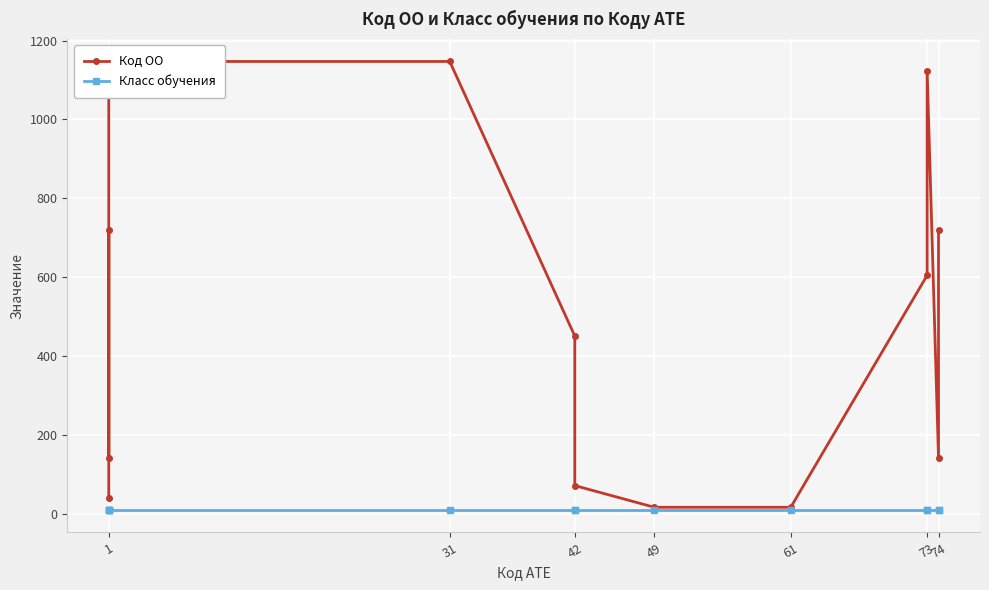

Does the chart display data point markers on the line(s)?

Yes